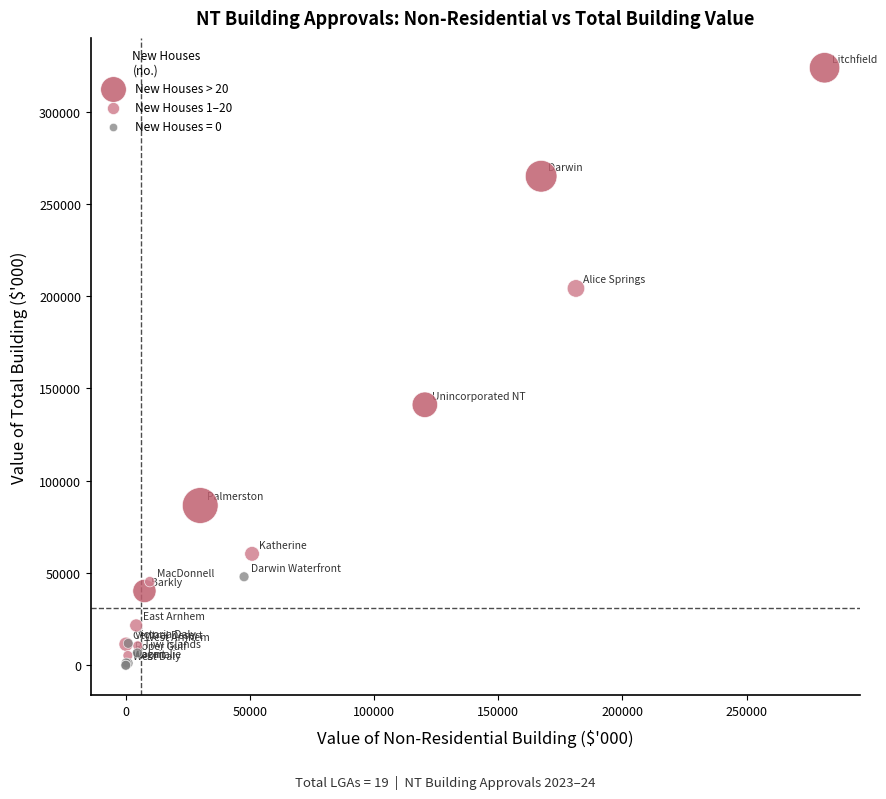

Which series has the largest Y range (max minus min)?

New Houses > 20